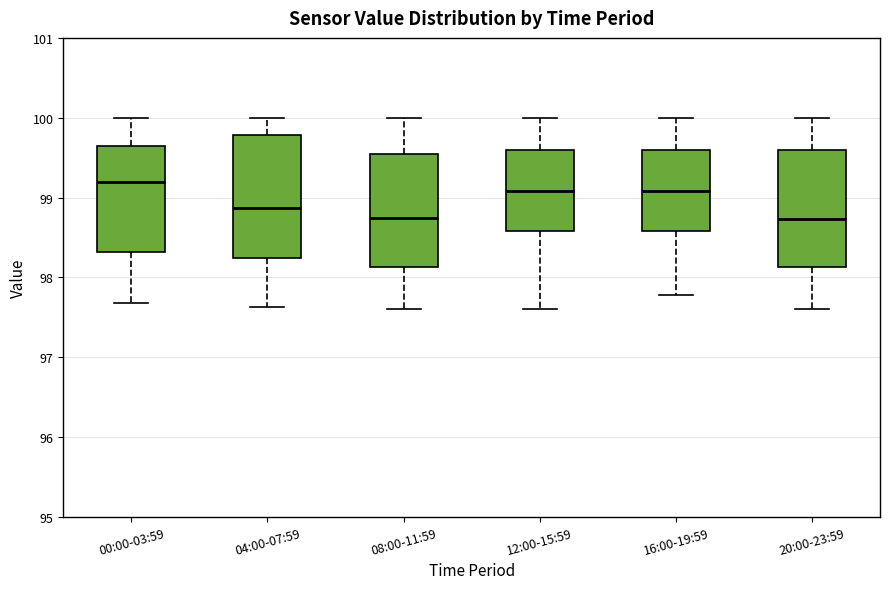

Reading left to right, read every box against the y-axis: the position of its median line, the range the box covers, and the ends of its whiskers. The values are not printed on the chart, so give them approximately, as read against the axis.

00:00-03:59: median 99.2, box 98.3 to 99.6, whiskers 97.7 to 100.0
04:00-07:59: median 98.9, box 98.2 to 99.8, whiskers 97.6 to 100.0
08:00-11:59: median 98.7, box 98.1 to 99.6, whiskers 97.6 to 100.0
12:00-15:59: median 99.1, box 98.6 to 99.6, whiskers 97.6 to 100.0
16:00-19:59: median 99.1, box 98.6 to 99.6, whiskers 97.8 to 100.0
20:00-23:59: median 98.7, box 98.1 to 99.6, whiskers 97.6 to 100.0